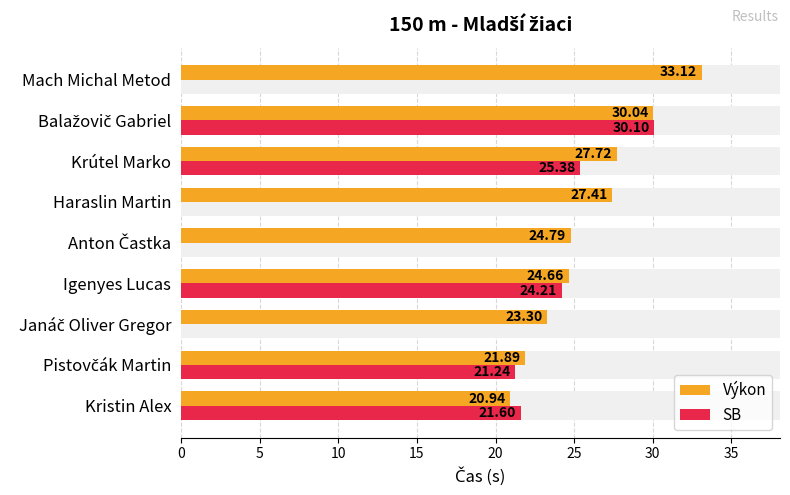

Is it true that SB equals 19.3 at Balažovič Gabriel?

False